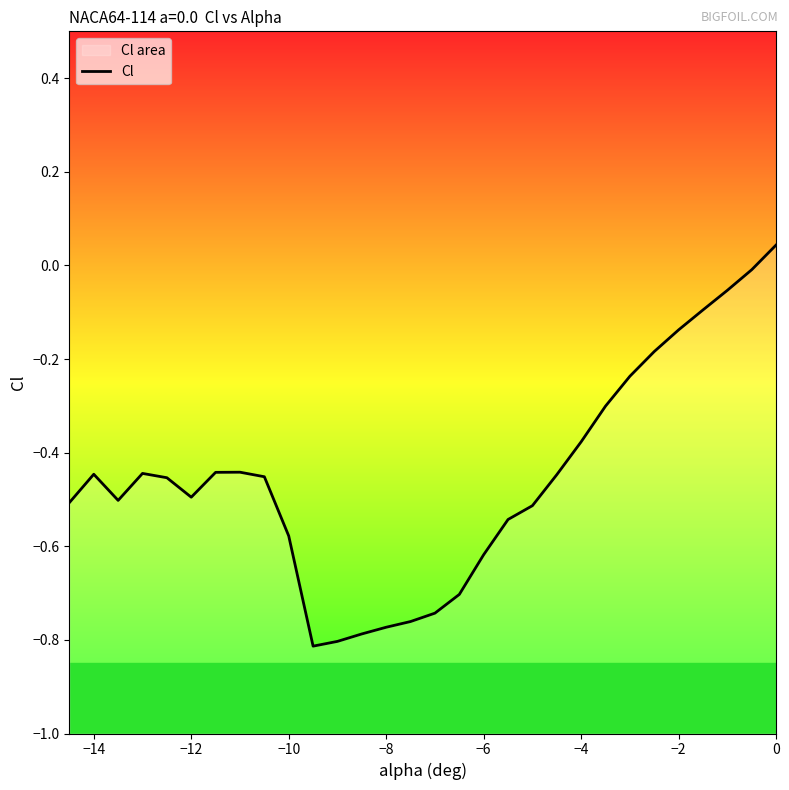

How many lines are shown in the chart?

1